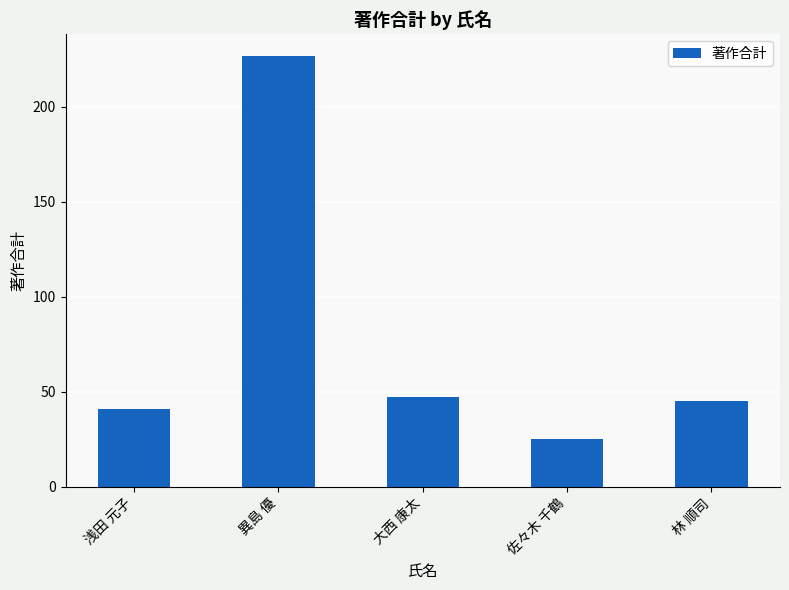

The value at 異島 優 is 227. True or false?

True